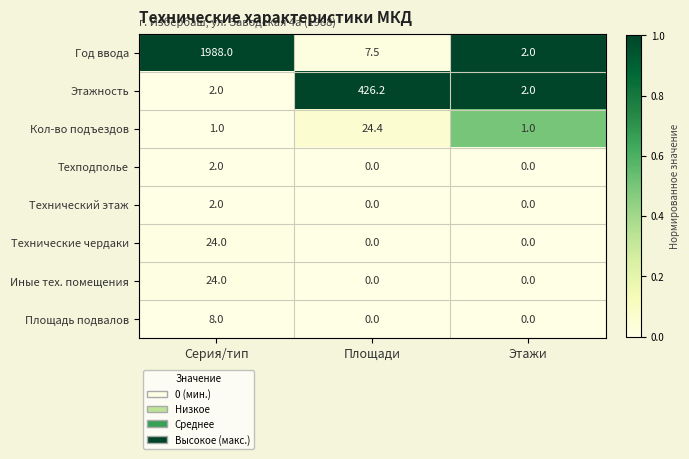

Which series has the widest spread of values?

Год ввода